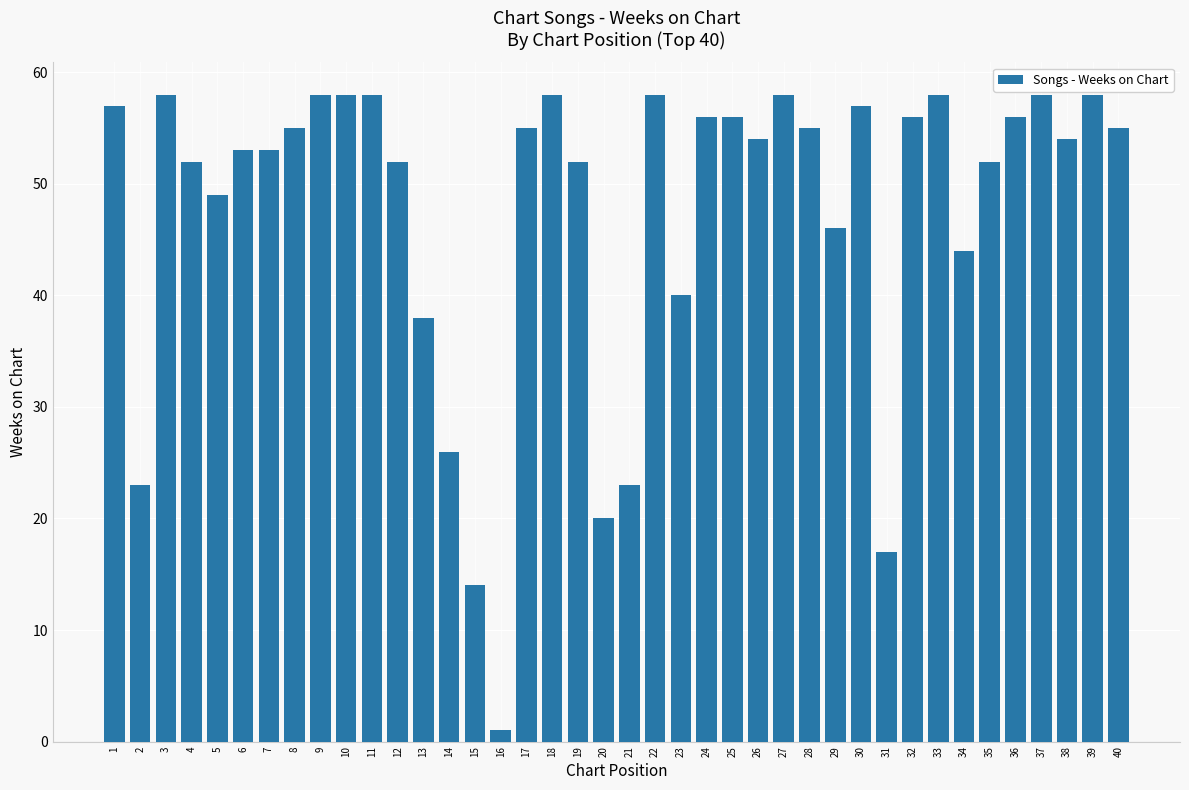

What is the greatest value displayed?

58